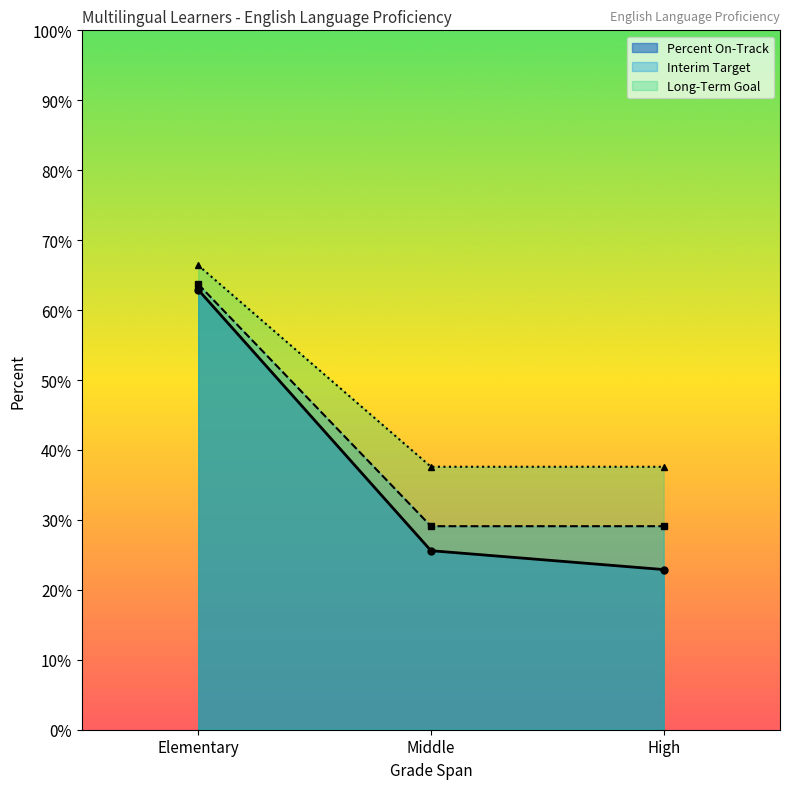

The Valid Records series shows 29.1 at High. True or false?

True